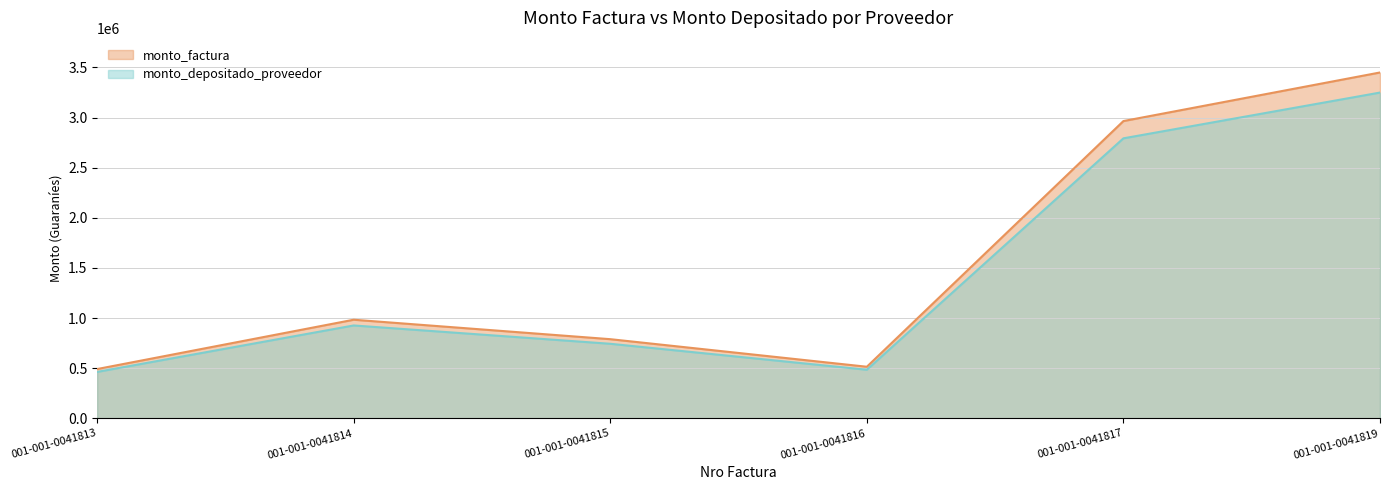

What is the value of the monto_factura point at the 6th from the left?

3450000